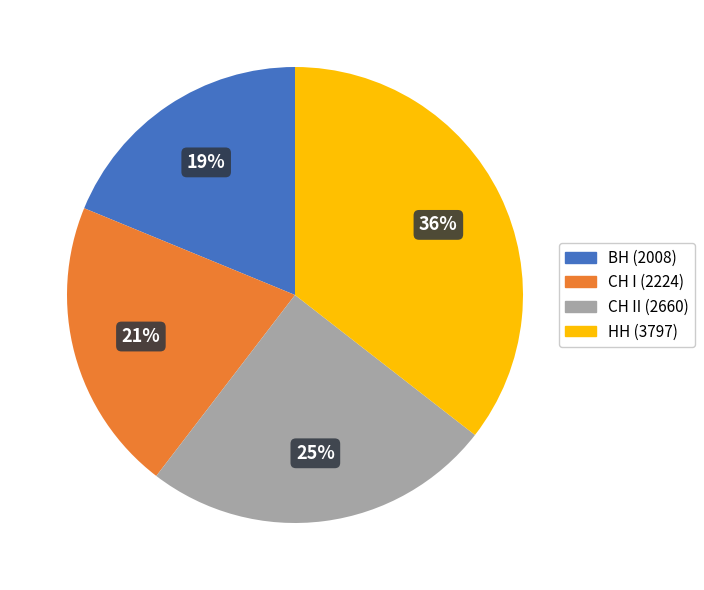

To the nearest percent, what is the difference between the largest and smallest slice percentages?

17%